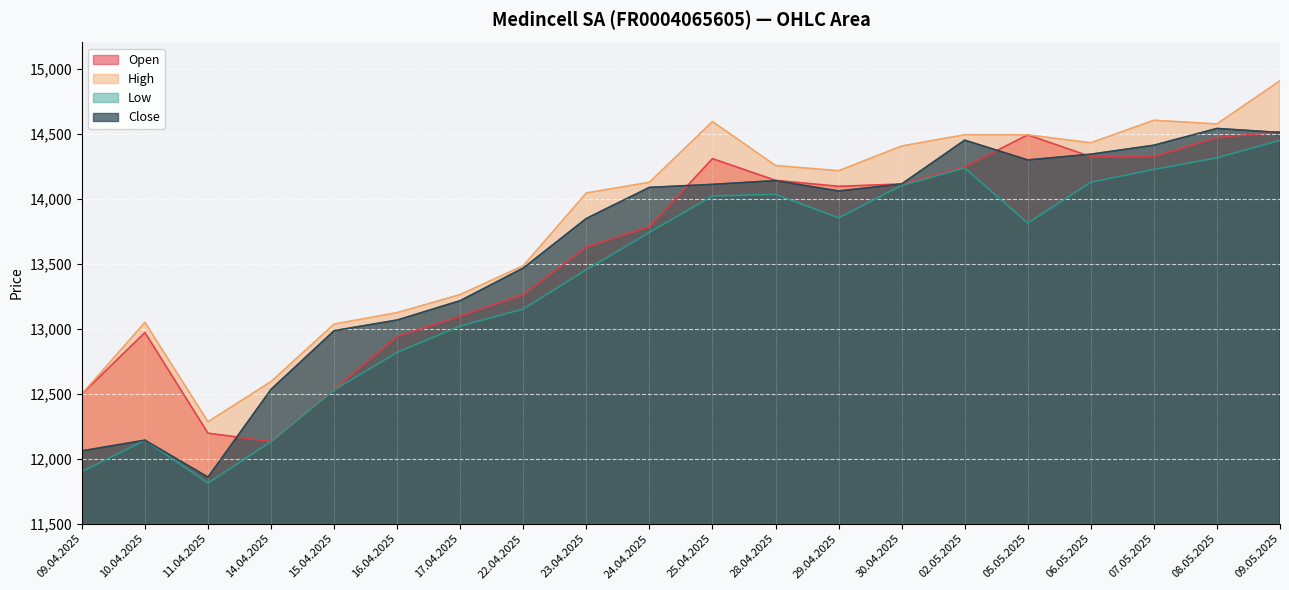

At which label does High reach its minimum?

11.04.2025